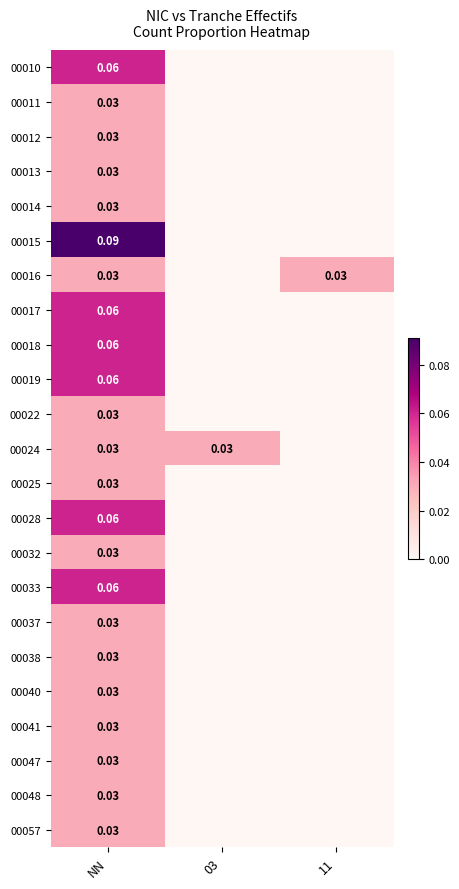

Which series has the widest spread of values?

00015